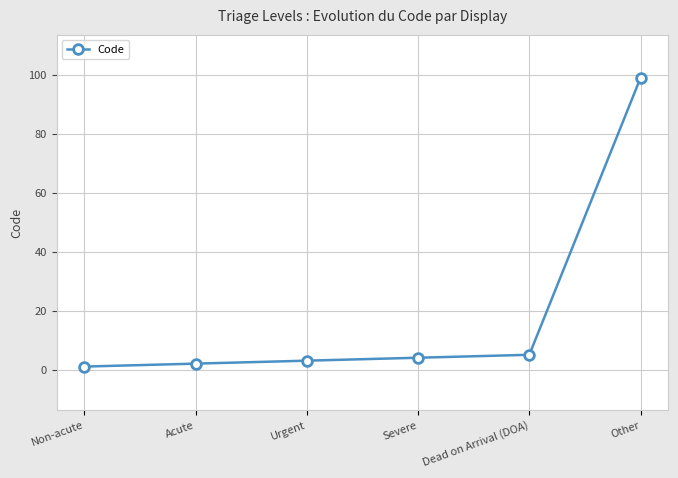

What is the label of the 3rd point from the right?

Severe